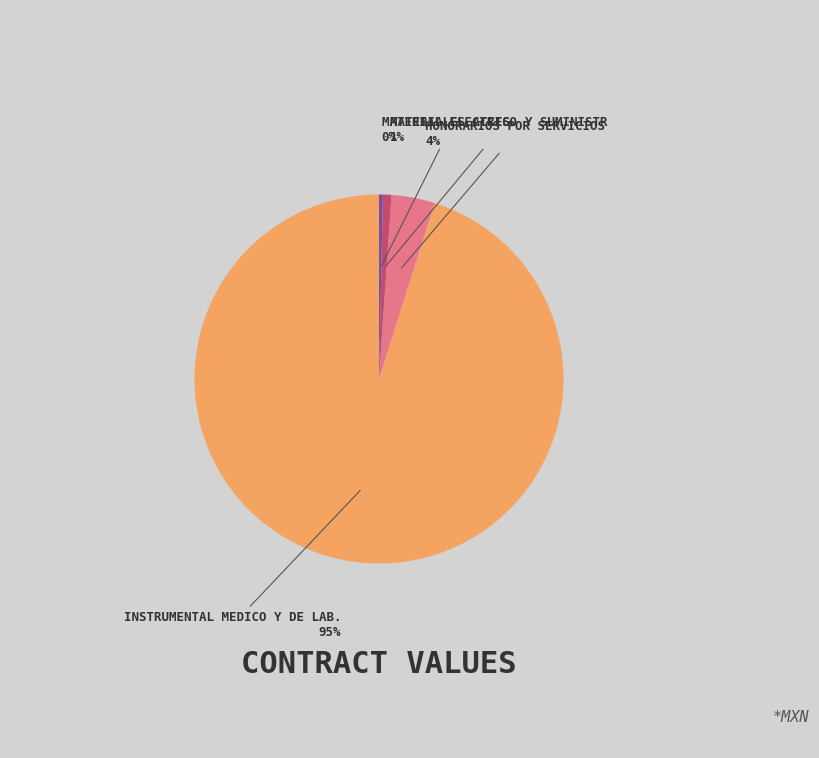

How many segments does this pie chart have?

4